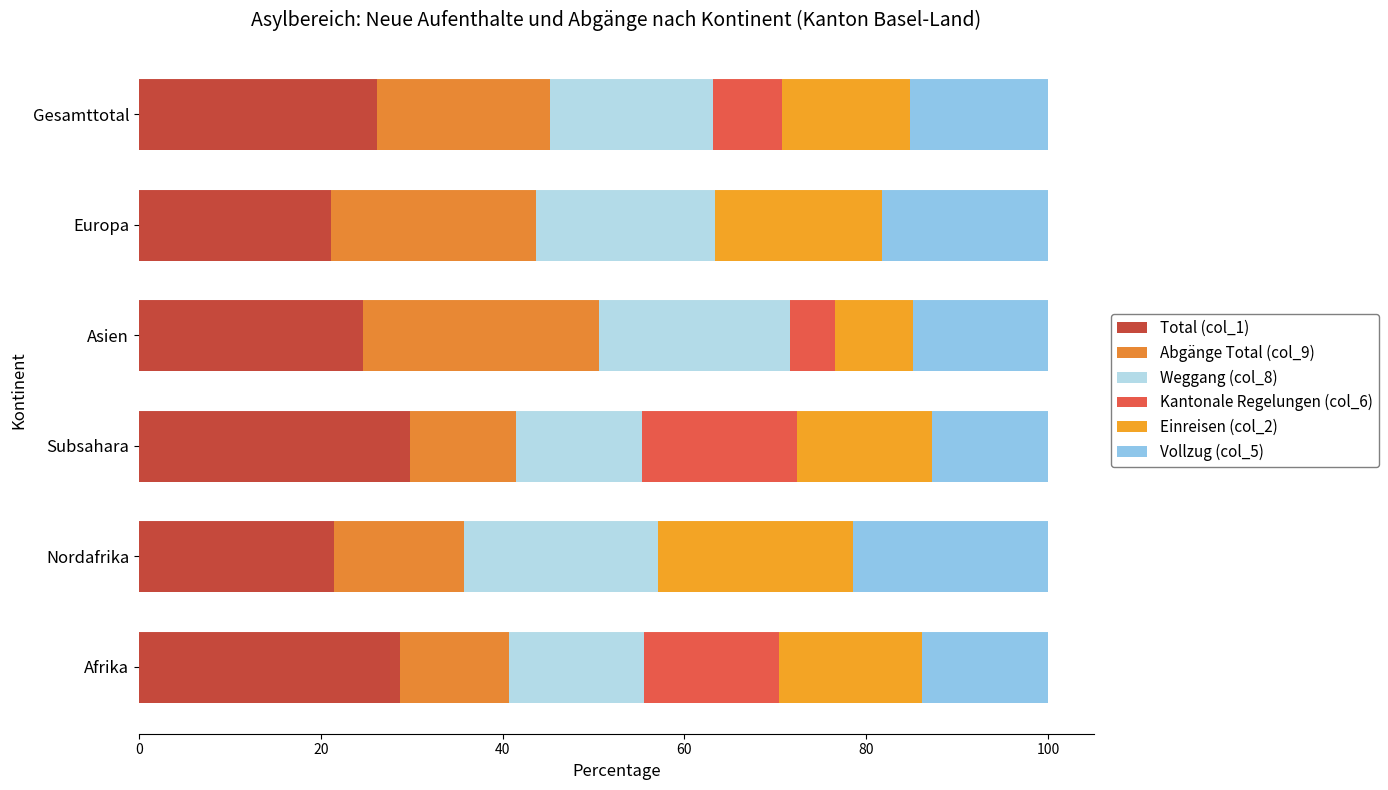

Count the number of data series in this chart.

6